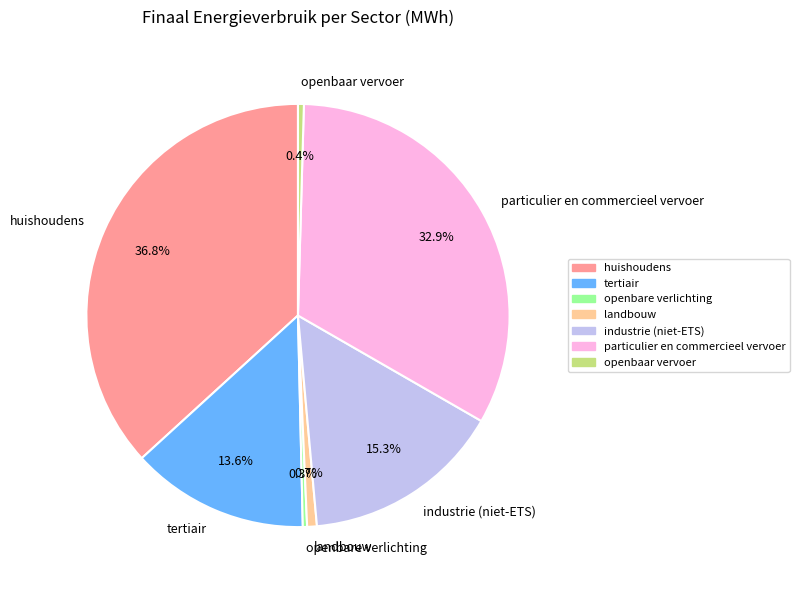

Is landbouw the majority of the pie?

No